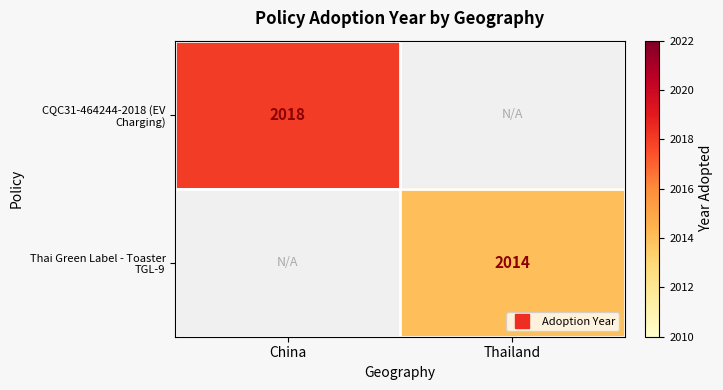

Which series has the largest range (max minus min)?

CQC31-464244-2018 (EV Charging)